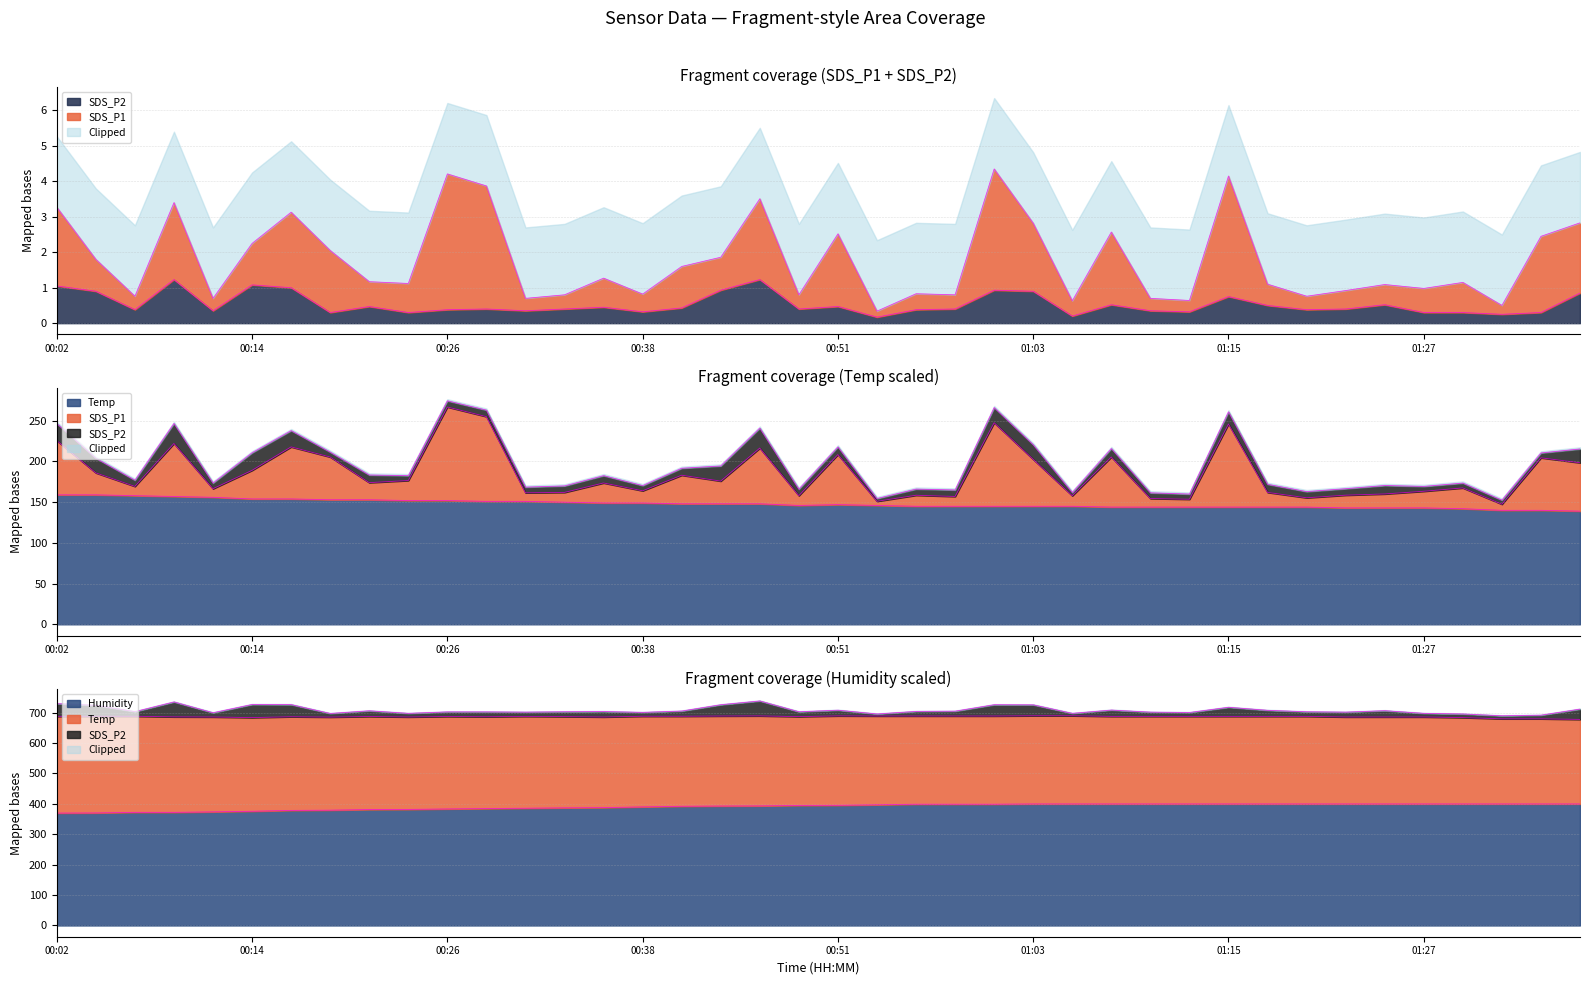

What is the value of the SDS_P1 point at the 20th from the left?

158.0